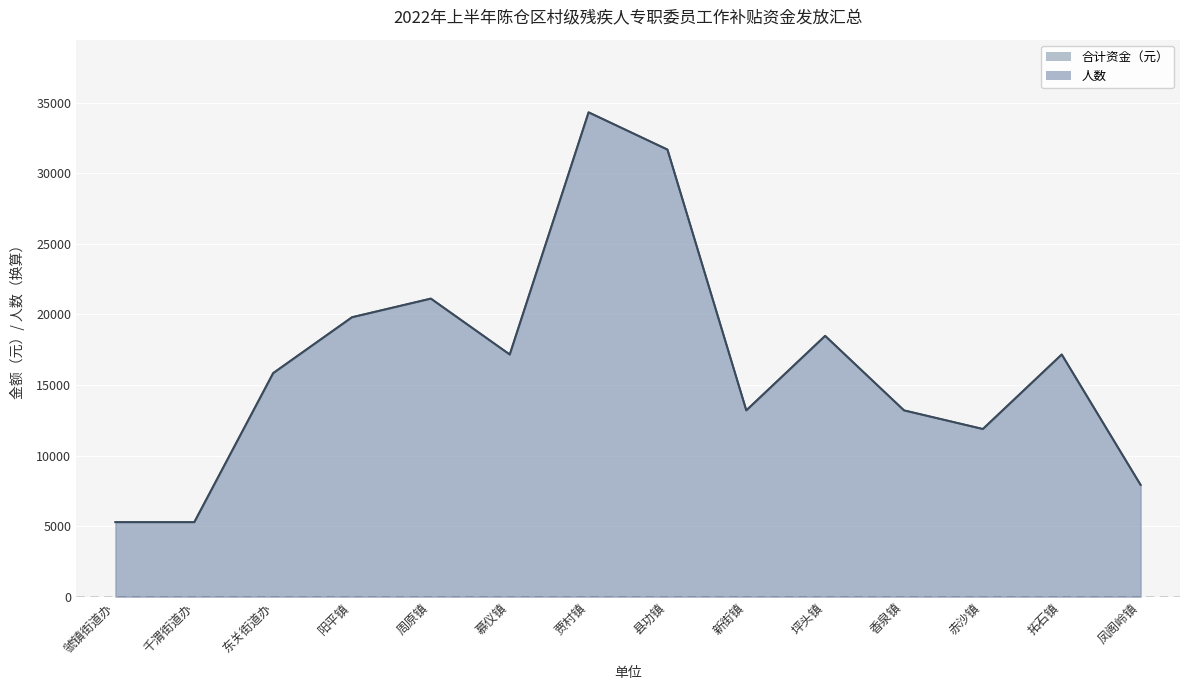

How many interior local valleys does the 合计资金（元） series have?

3